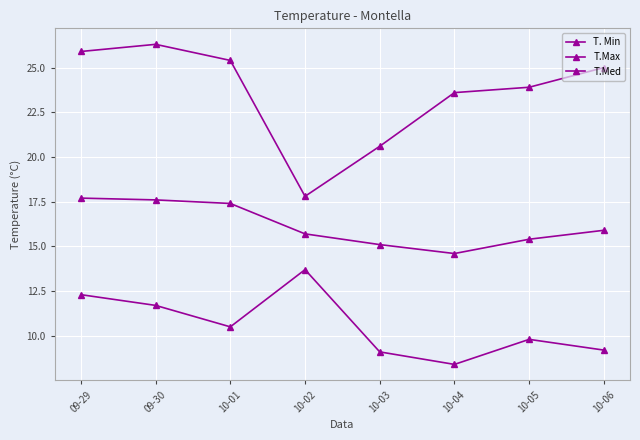

Between 10-05 and 10-04, which is larger?

10-05